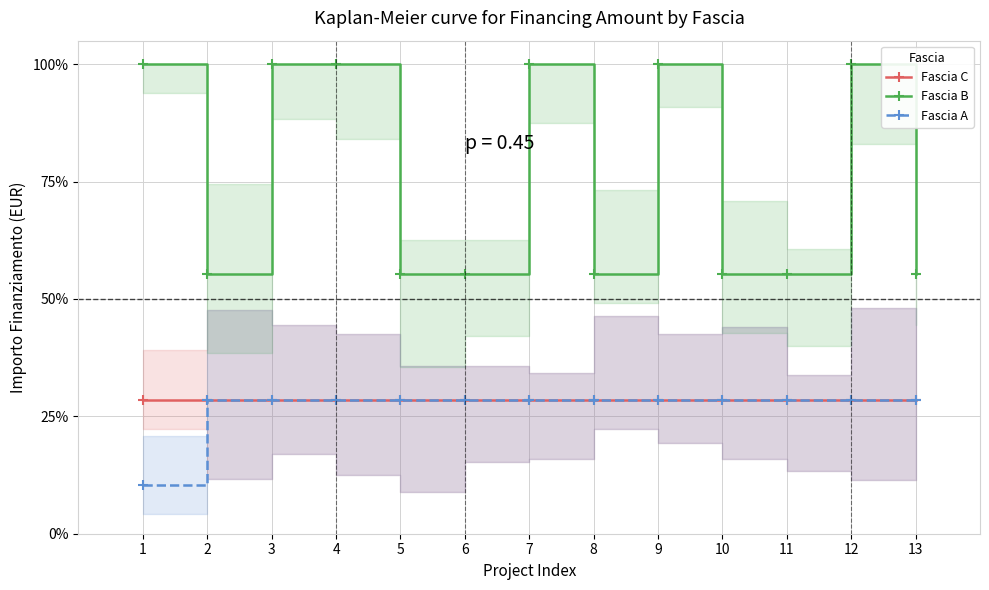

What value does the Fascia A series have at 2?

28.4